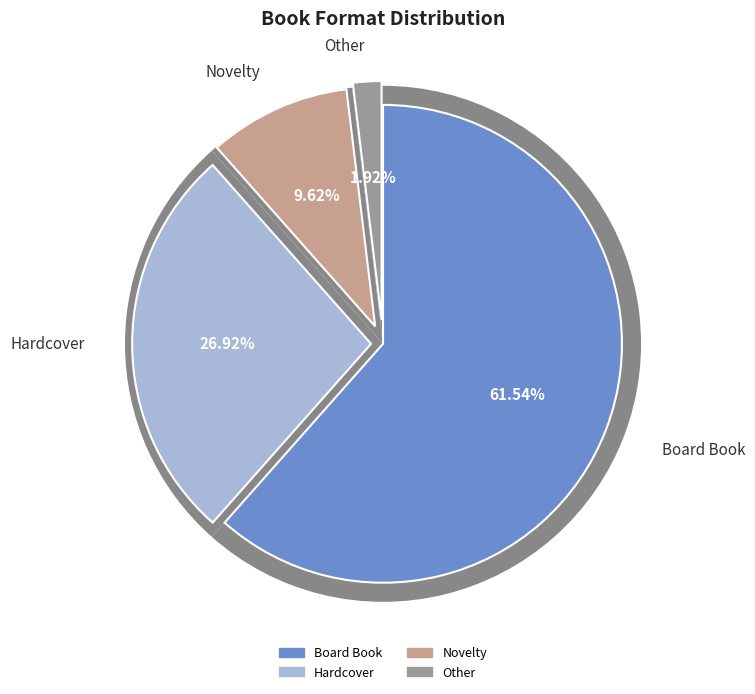

Is there any slice that represents more than half of the pie?

Yes